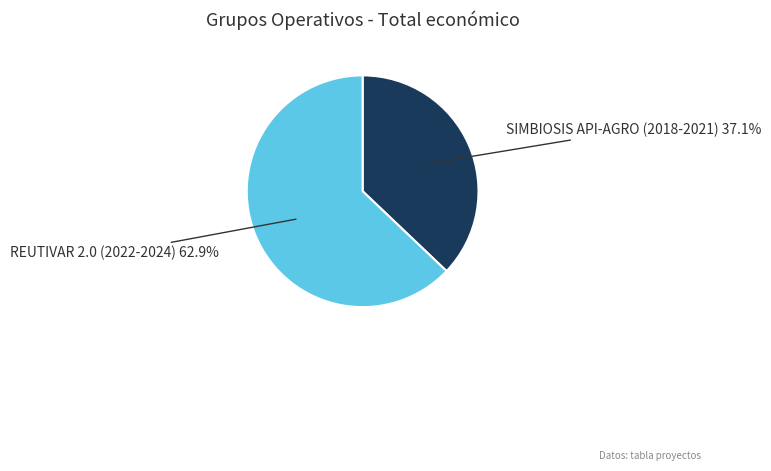

What is the largest slice in the pie chart?

REUTIVAR 2.0 (2022-2024)